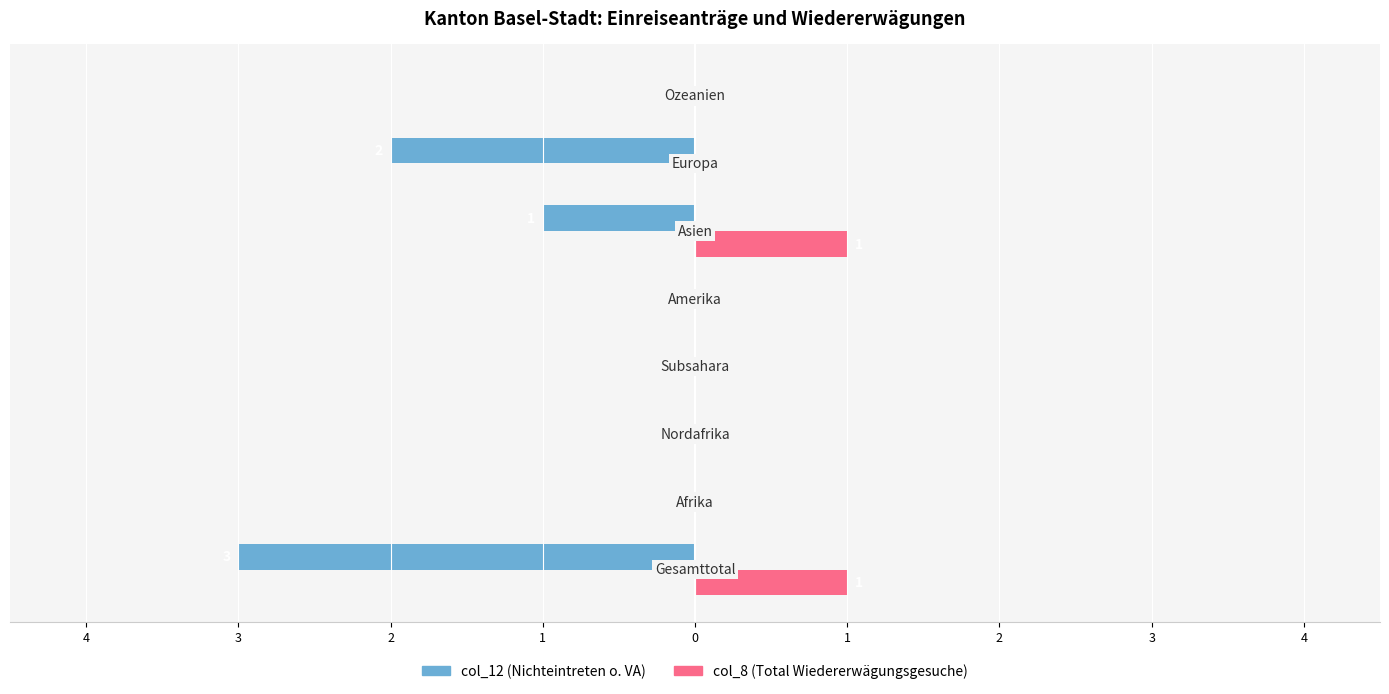

What are all the series names shown in the legend?

col_12 (Nichteintreten o. VA), col_8 (Total Wiedererwägungsgesuche)